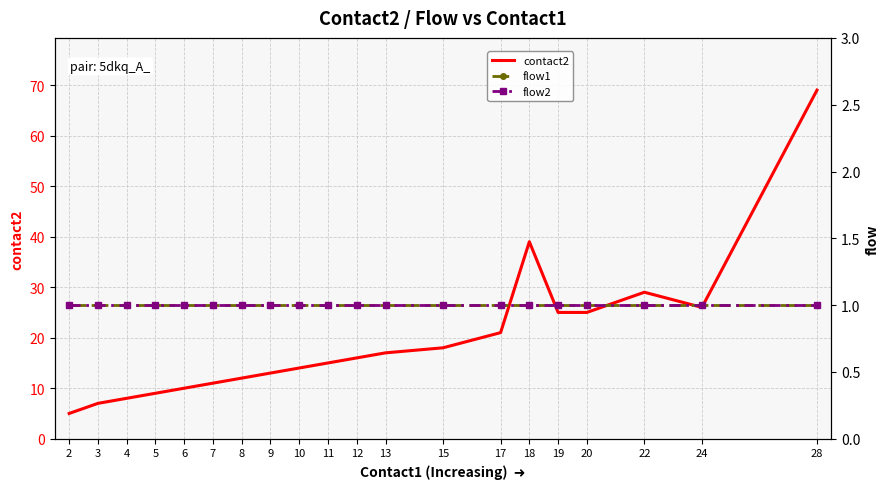

Is the value of flow1 at 10 greater than the value of flow2 at 2?

No